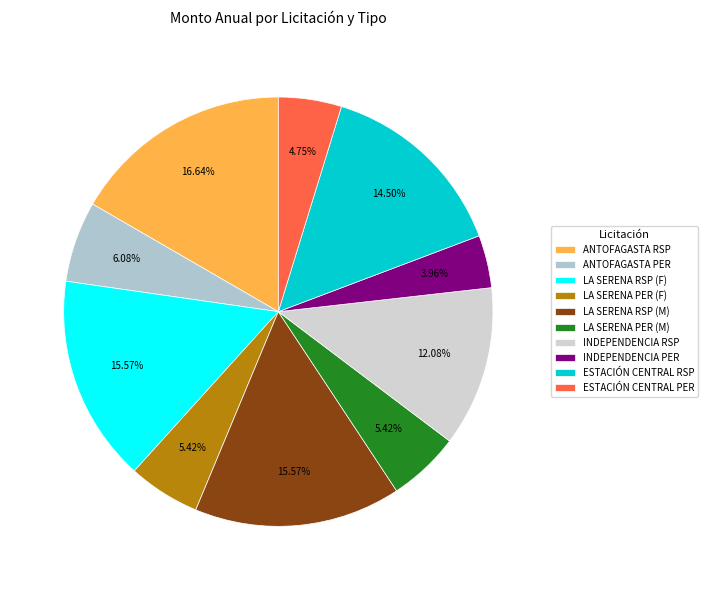

Which slice is the largest?

ANTOFAGASTA RSP